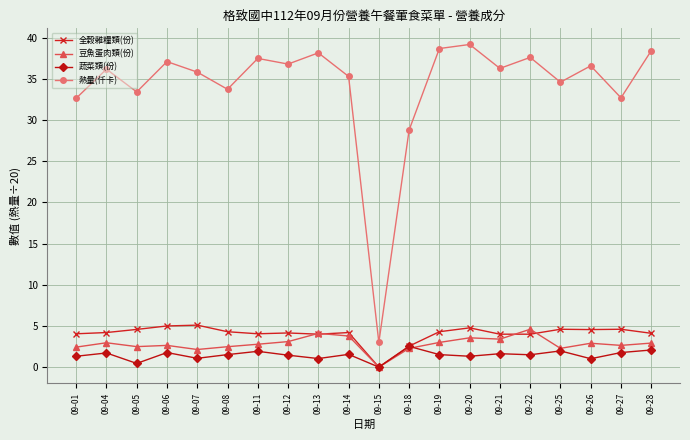

At which label does 蔬菜類(份) reach its minimum?

09-15